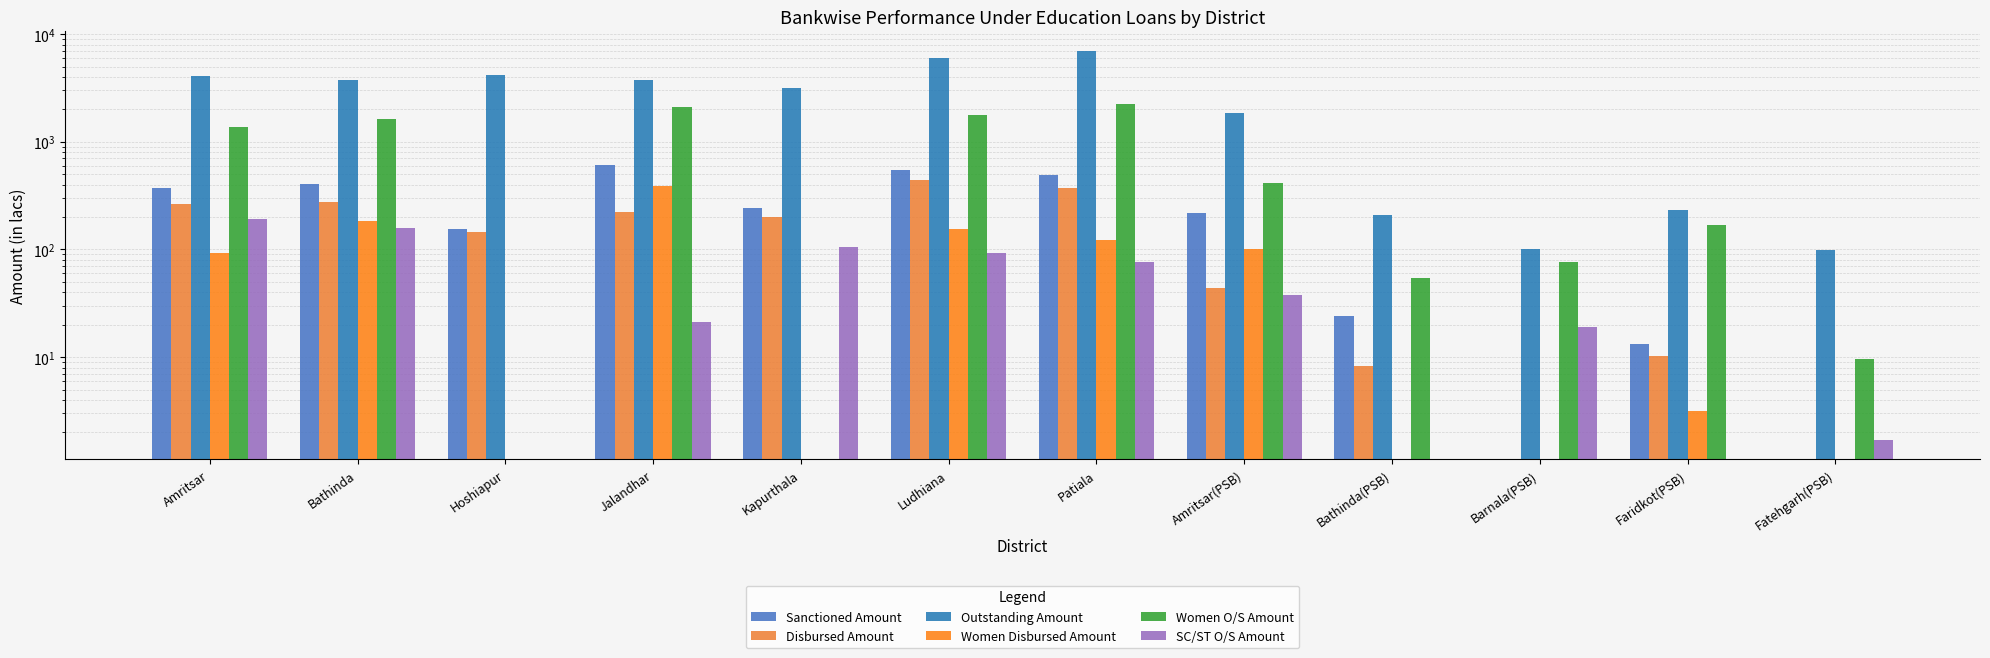

True or false: Women Disbursed Amount has a value of 0.0 at Hoshiapur.

True